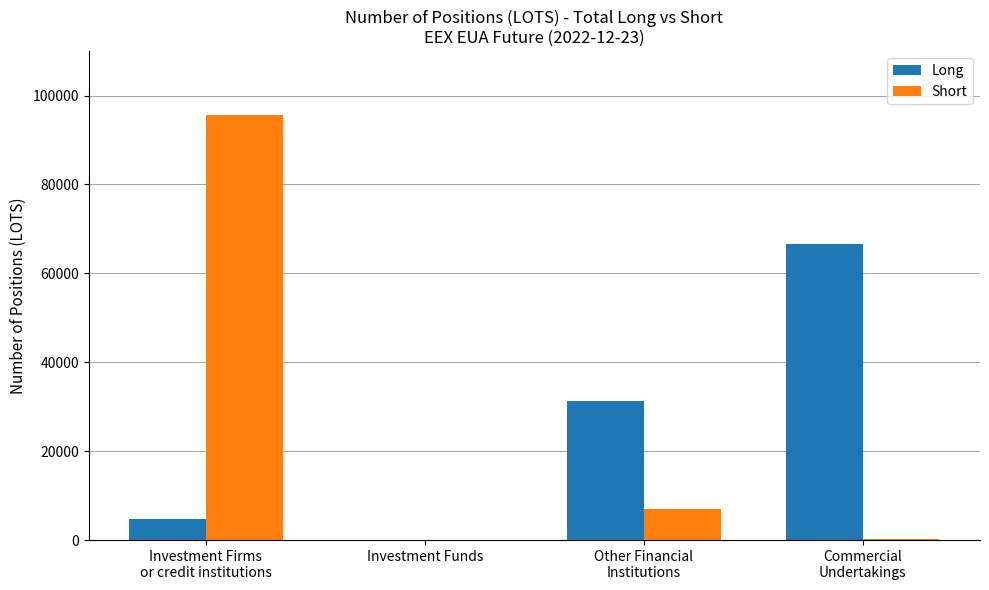

The value of Short at Commercial
Undertakings is 288. True or false?

True